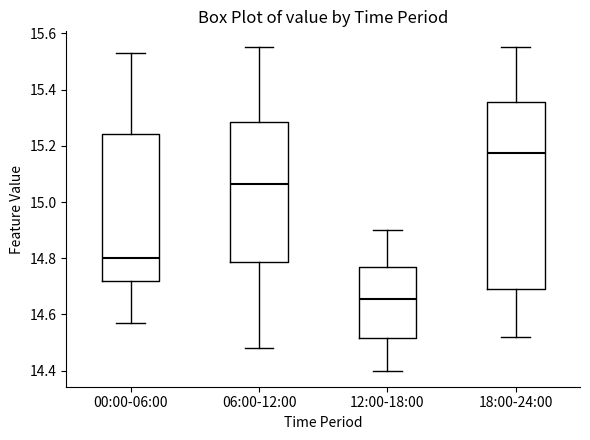

Where does the upper whisker of the box for 12:00-18:00 end on the y-axis? The values are not printed on the chart, so give them approximately, as read against the axis.

14.90